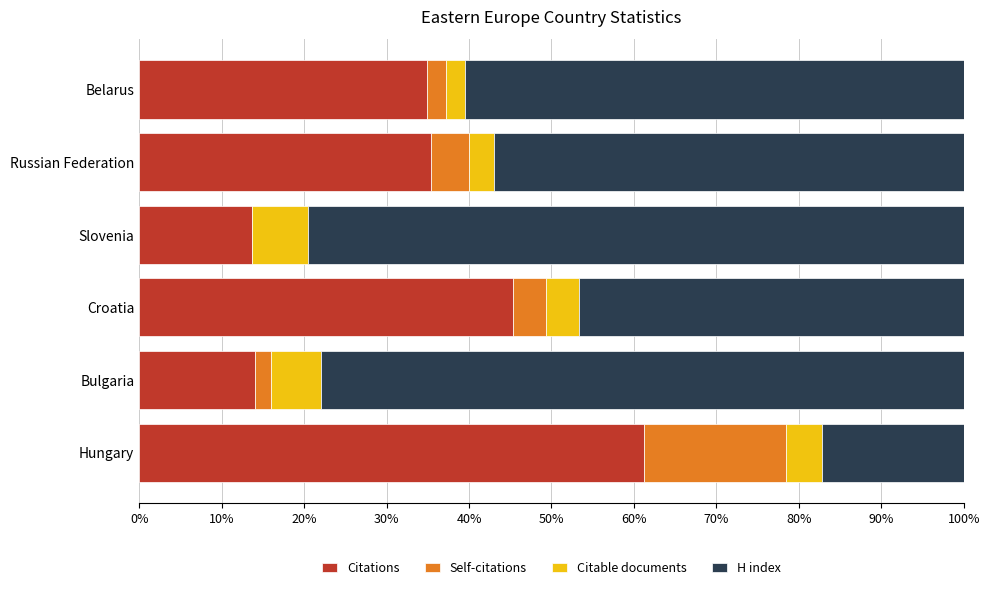

What is the highest value of the Citations series?

61.3